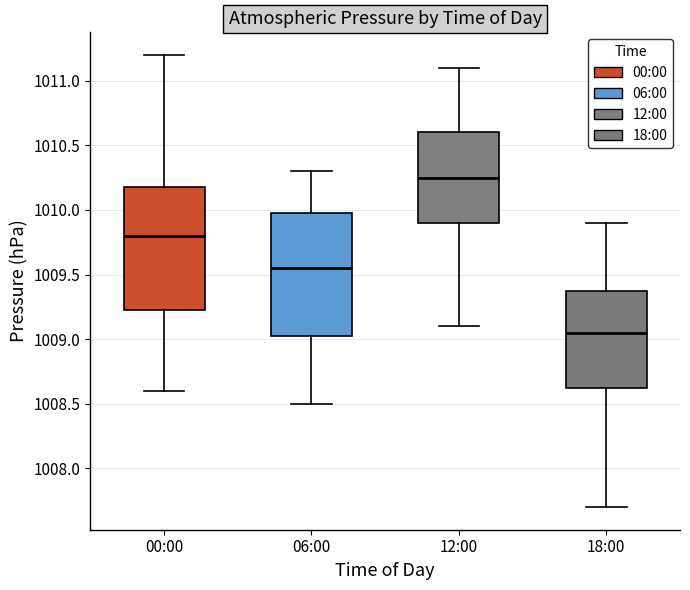

Where is the lower edge of the box for 00:00 on the y-axis? The values are not printed on the chart, so give them approximately, as read against the axis.

1009.25